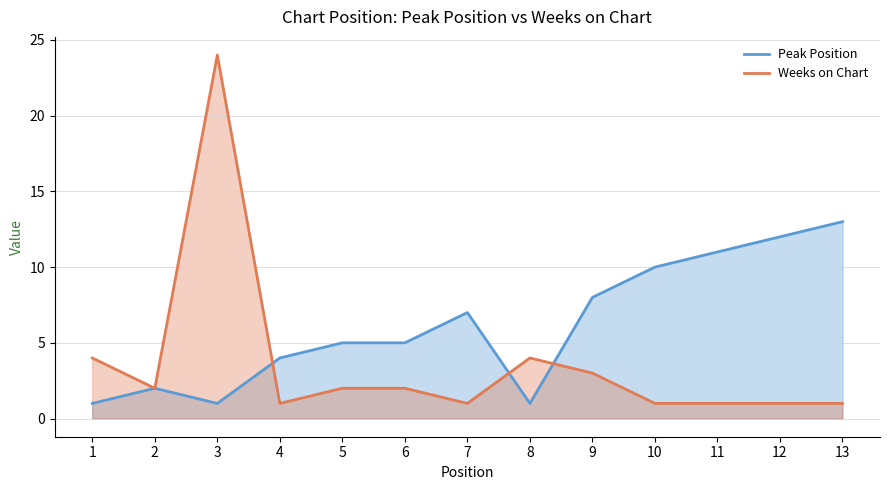

Is the value of Weeks on Chart at 3 greater than the value of Peak Position at 2?

Yes